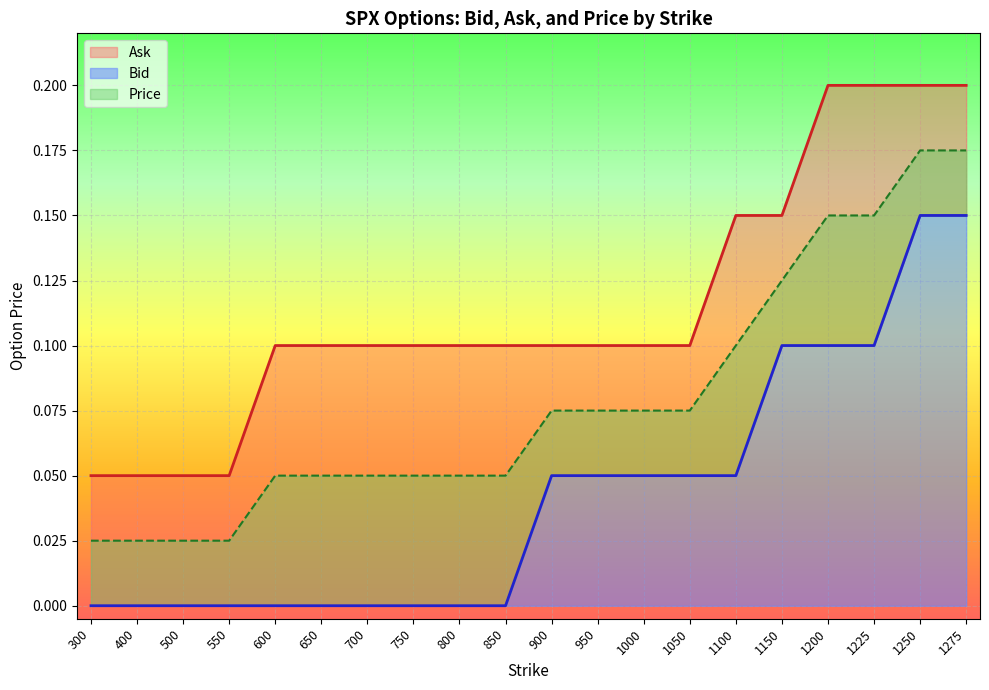

At which label is Price closest to 0?

300